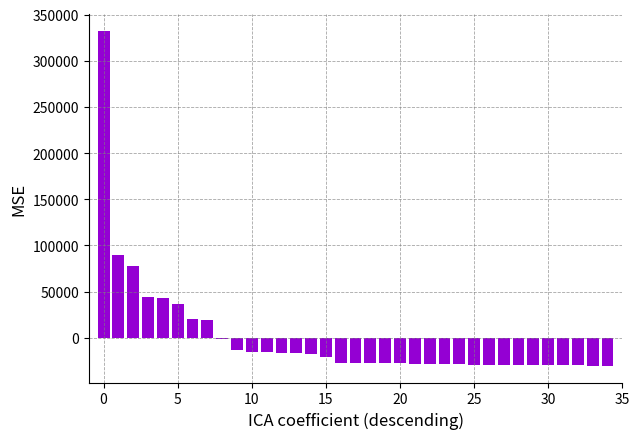

How many values are below -27097?

18